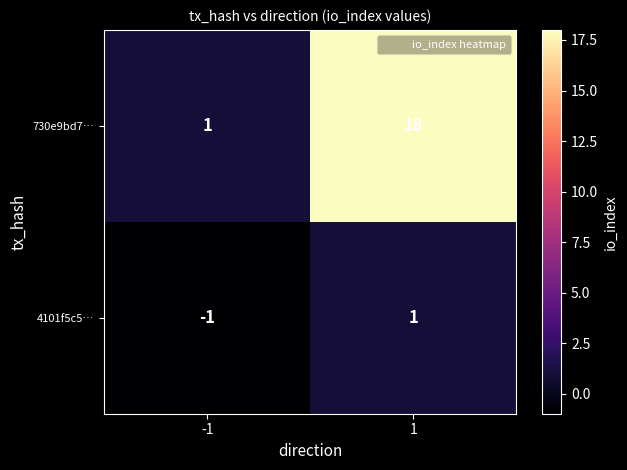

The 4101f5c5… series shows 0 at 1. True or false?

False